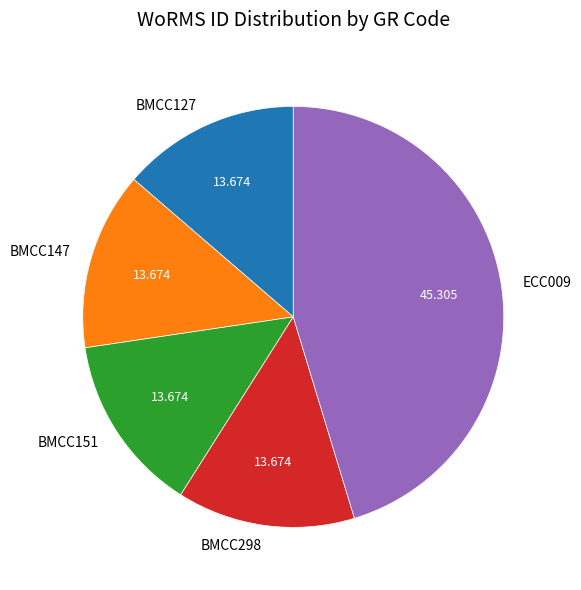

Combined, do BMCC151 and ECC009 account for over 50%?

Yes